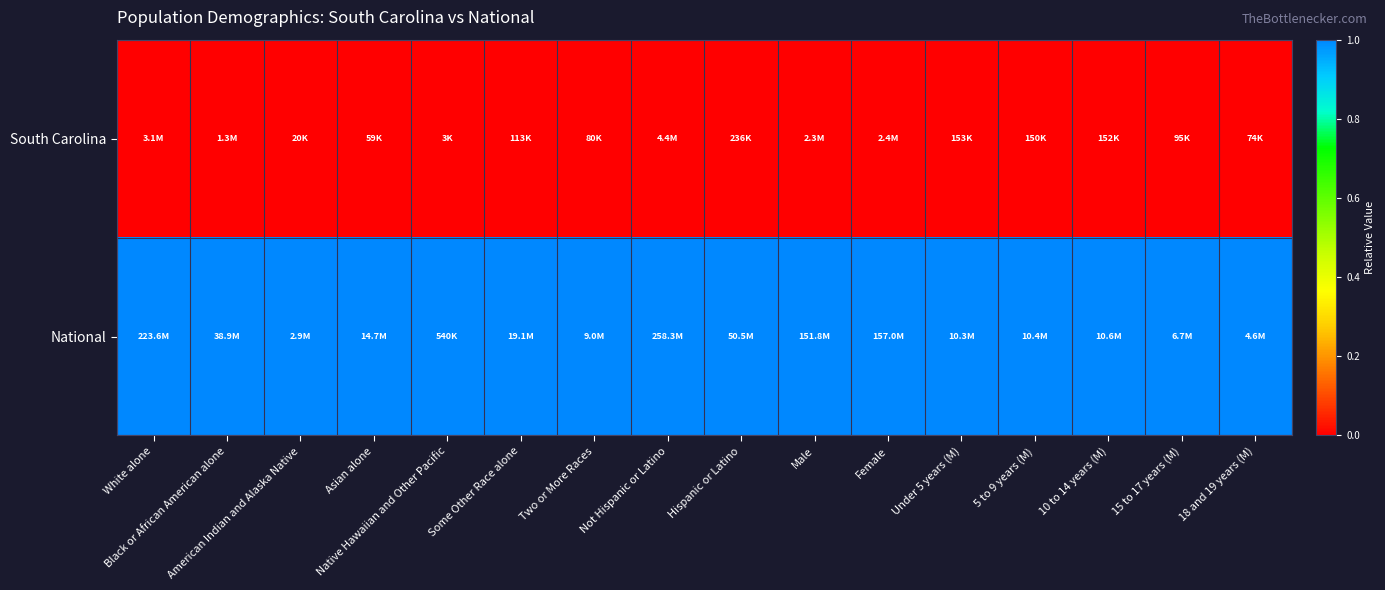

Which series has the largest total across all categories?

National